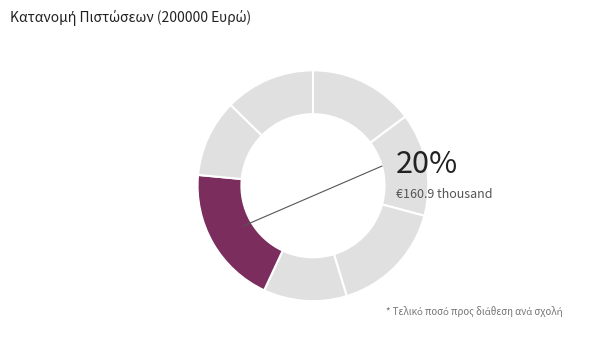

What is the change in value from ΠΟΛΙΤΙΚΩΝ ΜΗΧΑΝΙΚΩΝ to ΜΗΧ. ΜΕΤΑΛΛΕΙΩΝ ΜΕΤ/ΓΩΝ?

-3427.6